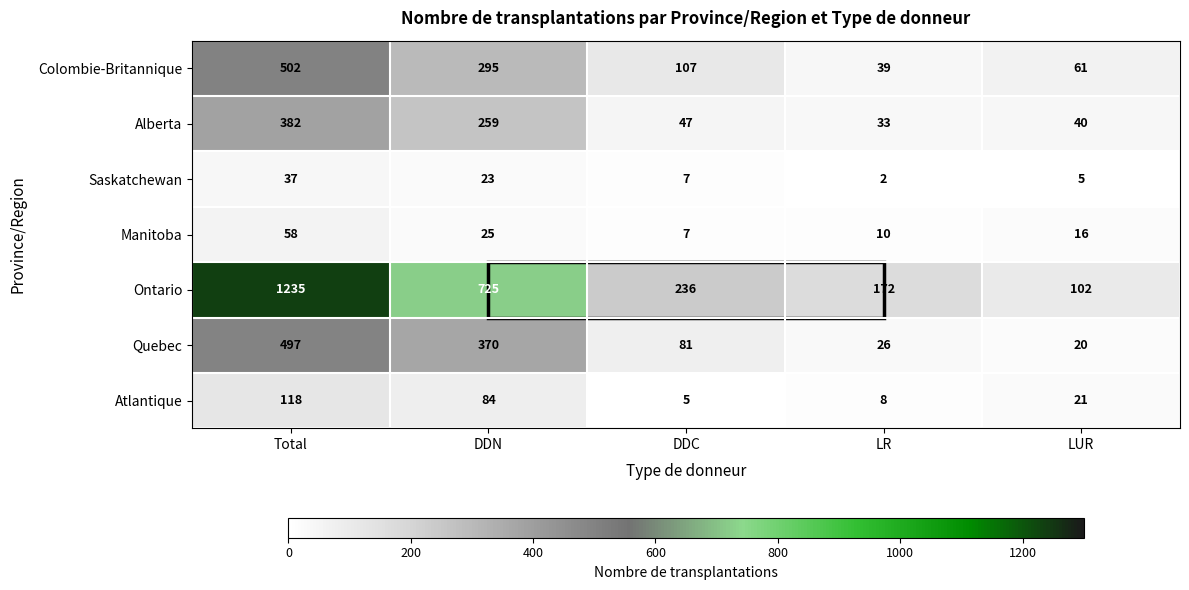

Count the number of data series in this chart.

7